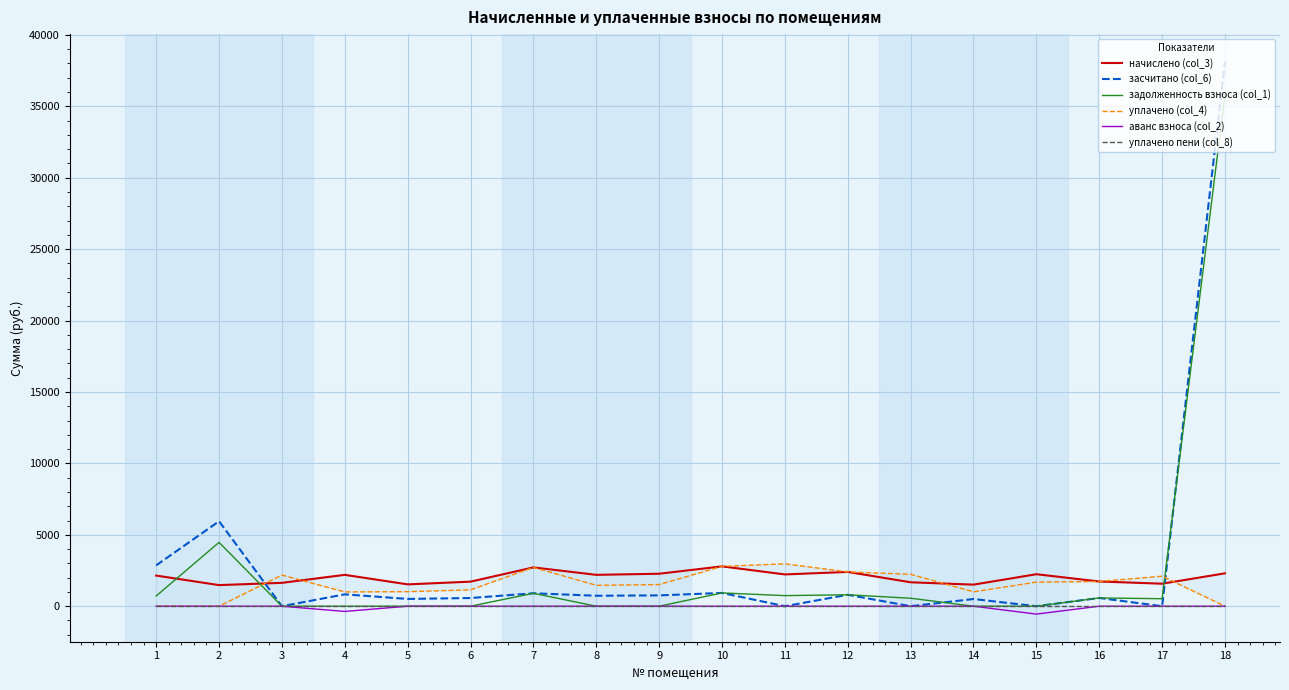

Which has a higher value, 4 or 12?

12